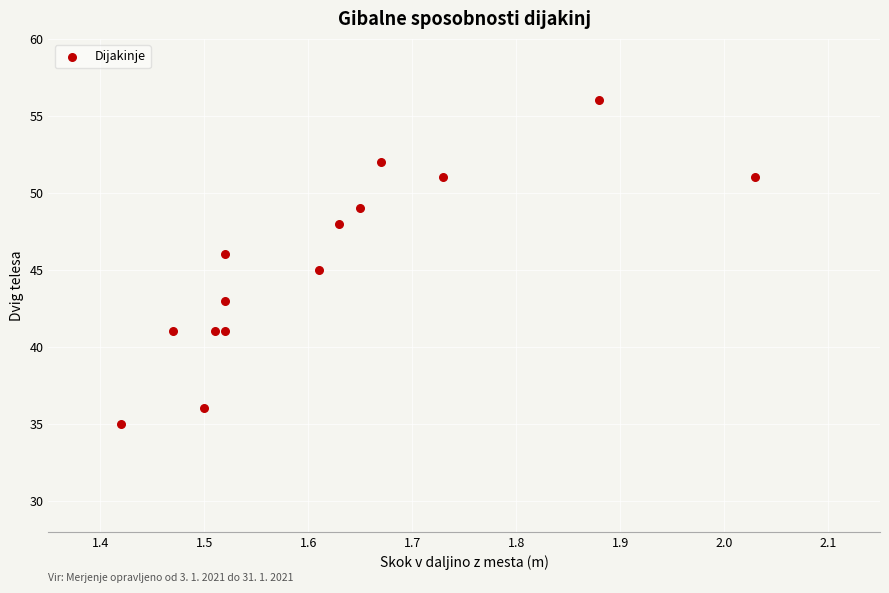

What is the range of Y values (max minus min)?

21